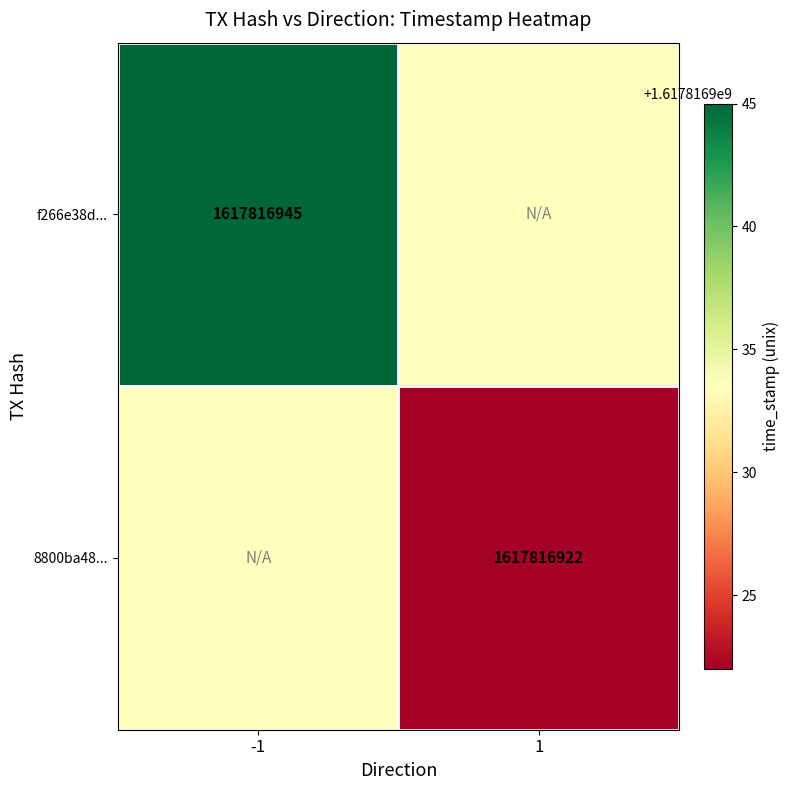

Reading left to right, list all the values displayed in this chart.

f266e38d65da8417a1271d4fd0b3924f6afb2bf: -1	1617816945
8800ba4898fa87734565c2e8dbcbd844ad65ed0: 1	1617816922